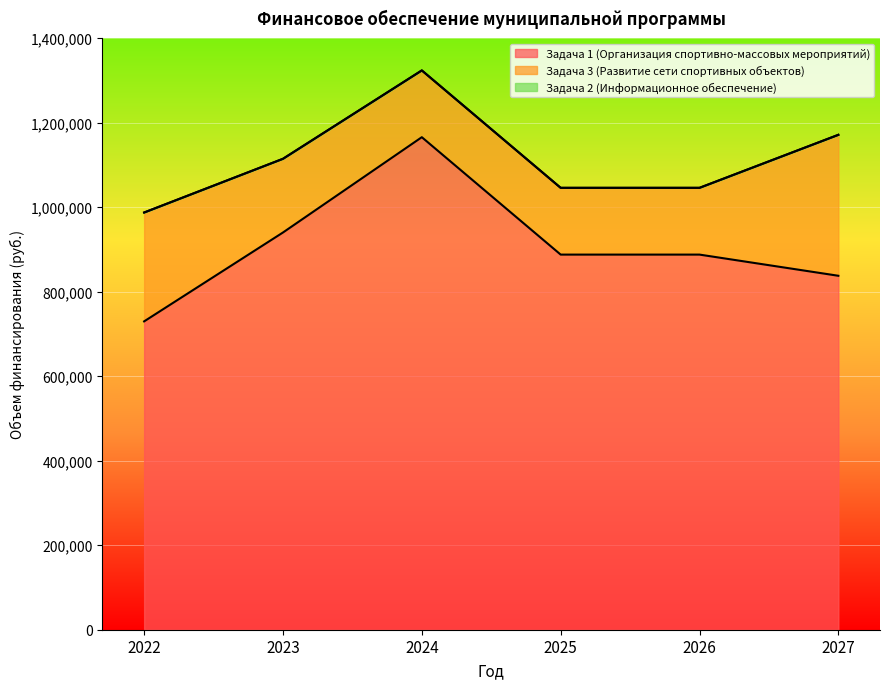

What are all the series names shown in the legend?

Задача 1 (Организация спортивно-массовых мероприятий), Задача 3 (Развитие сети спортивных объектов), Задача 2 (Информационное обеспечение)